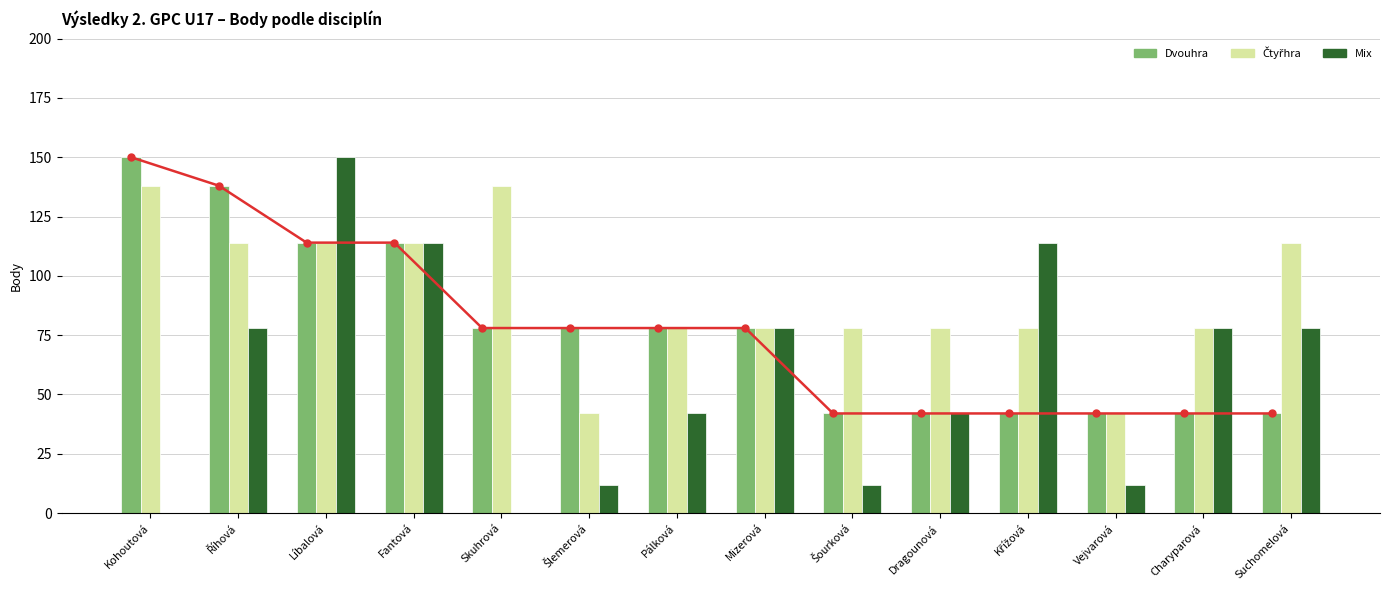

How many groups of bars are there?

14